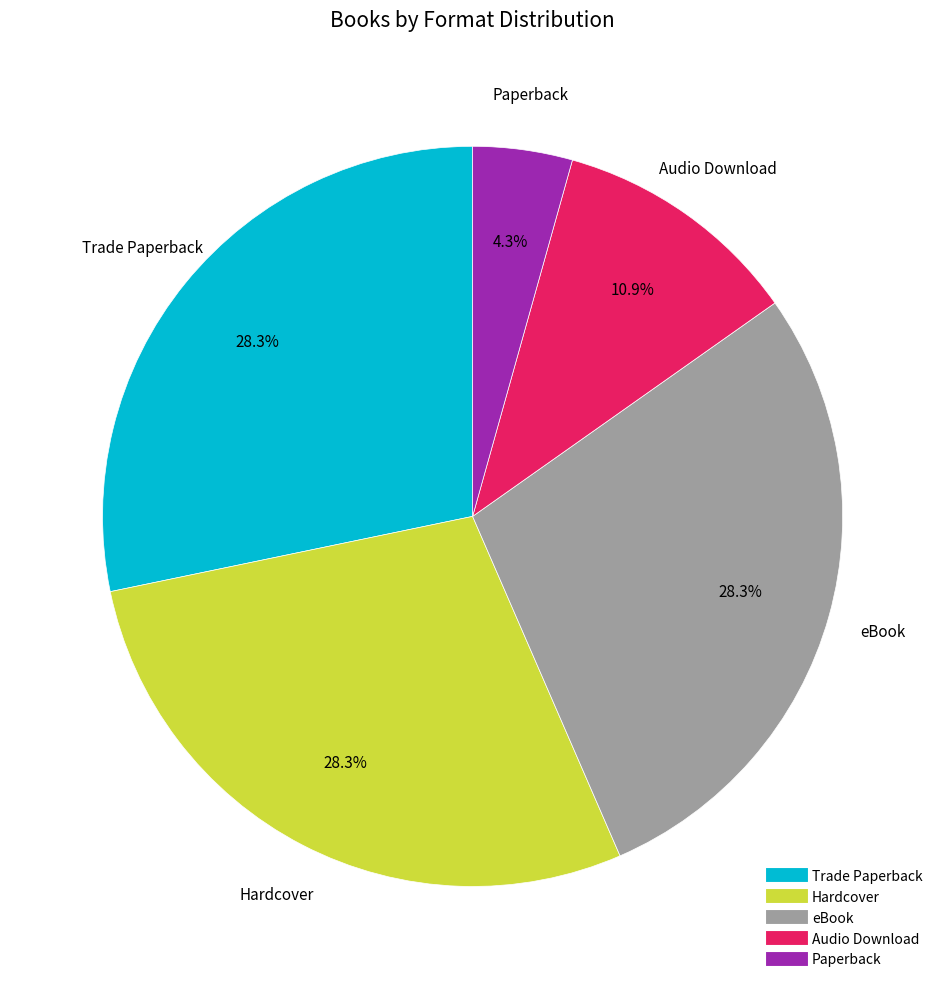

Which category has the smallest portion of the pie?

Paperback